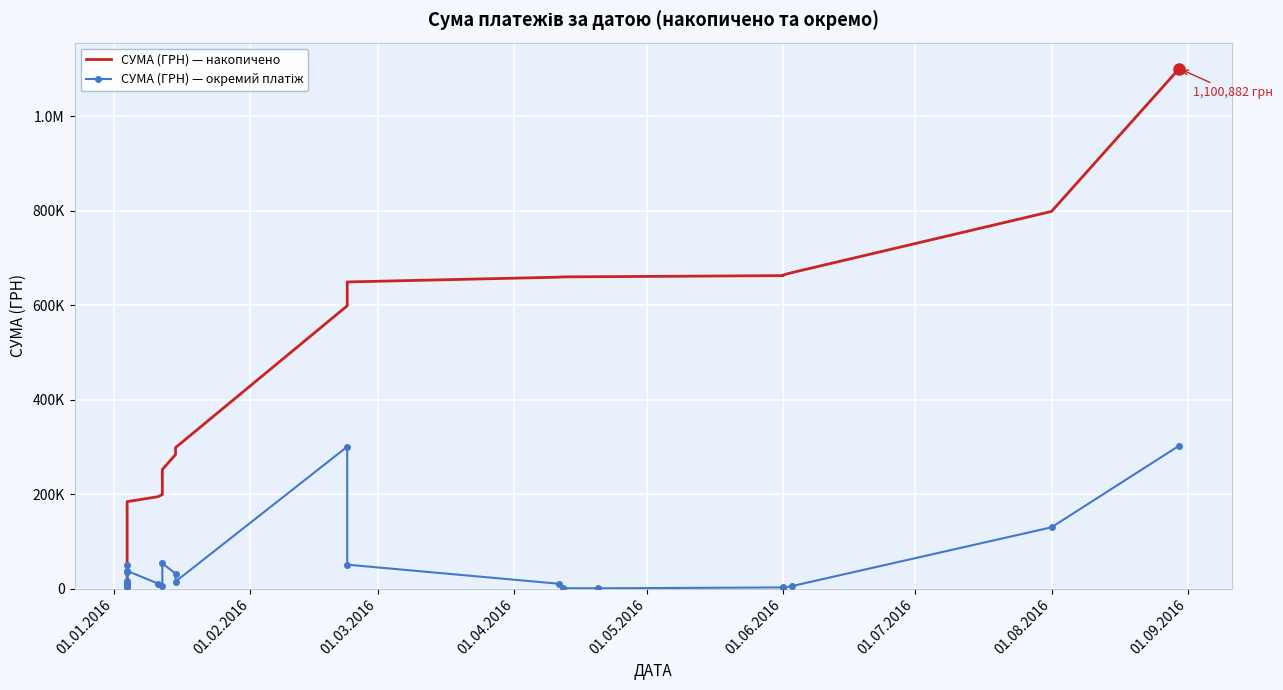

Reading right to left, extract all data points from this chart.

СУМА (ГРН) — накопичено: 1100881.9	798447.6	668832.8	663782.8	662524.8	660249.8	659849.8	659255.8	649123.6	598665.3	298356.2	283668.2	251995.1	198926.0	194354.6	183959.6	146463.8	137011.2	131434.2	127882.7	123268.9	113147.7	96799.7	61427.0	10682.1
СУМА (ГРН) — окремий платіж: 302434.3	129614.8	5050.0	1258.0	2275.0	400.0	594.0	10132.3	50458.3	300309.1	14688.0	31673.1	53069.2	4571.4	10395.0	37495.8	9452.6	5577.0	3551.4	4613.8	10121.2	16348.0	35372.7	50744.9	10682.1